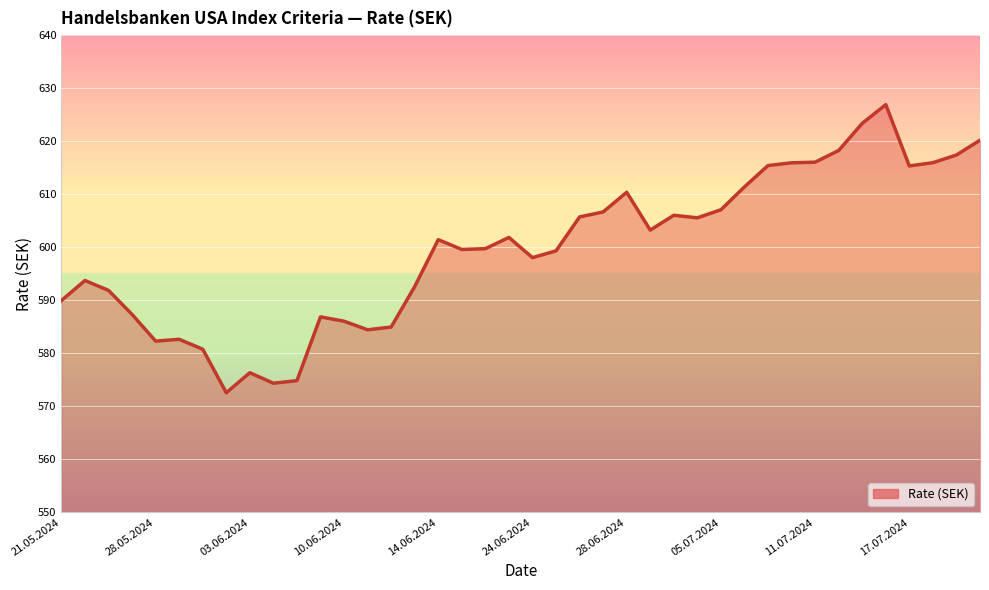

What is the difference between the maximum and minimum values?

54.3